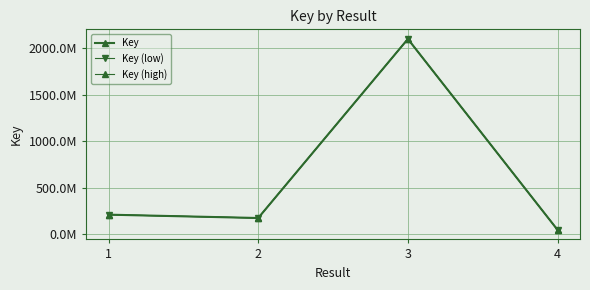

Which has a higher value, 4 or 2?

2